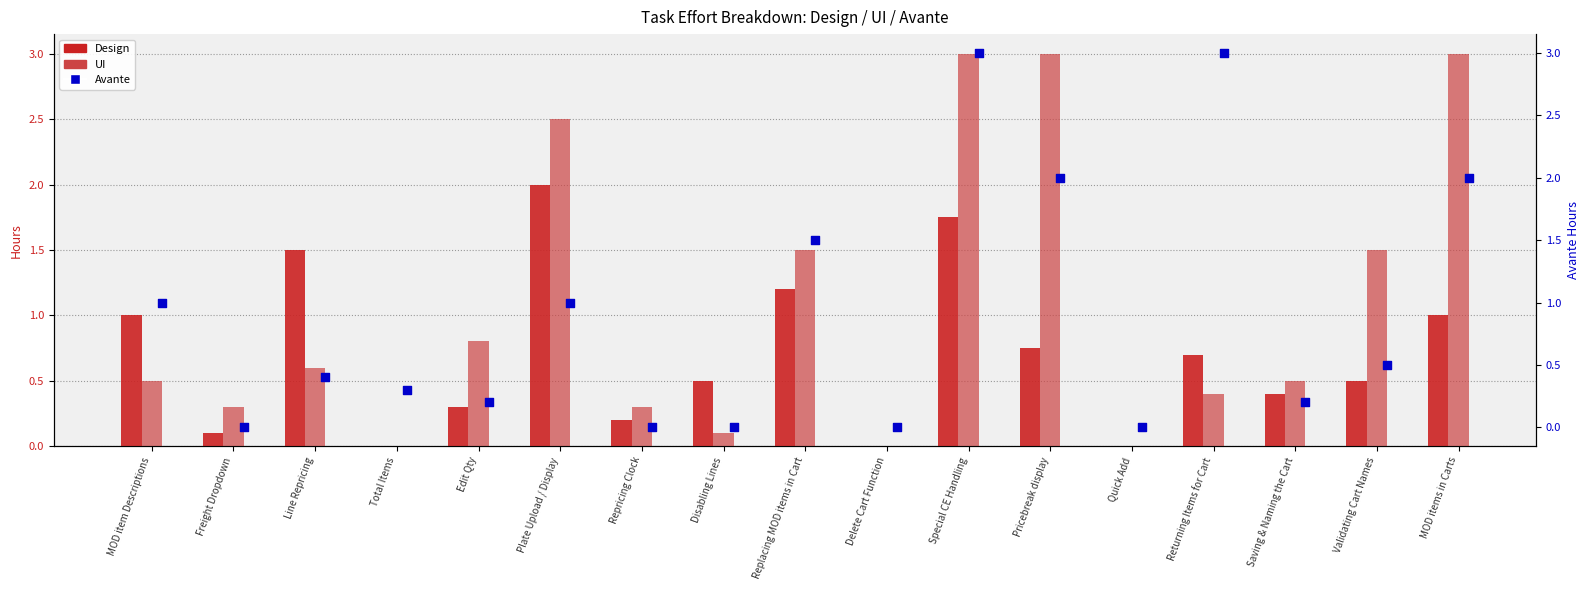

Which series has the largest total across all categories?

UI